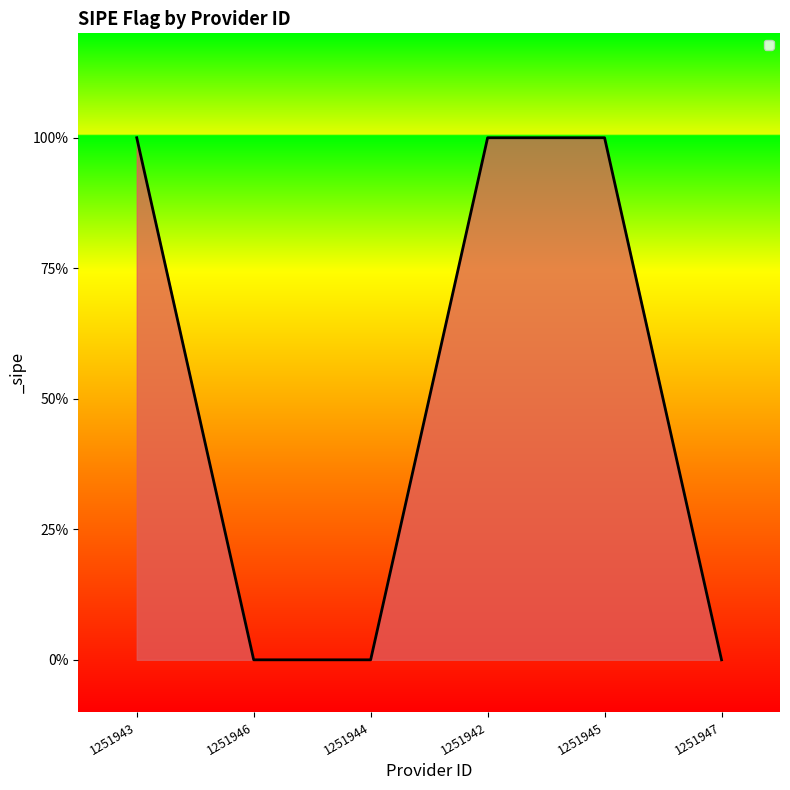

Reading left to right, list all the values displayed in this chart.

1251943=1	1251946=0	1251944=0	1251942=1	1251945=1	1251947=0